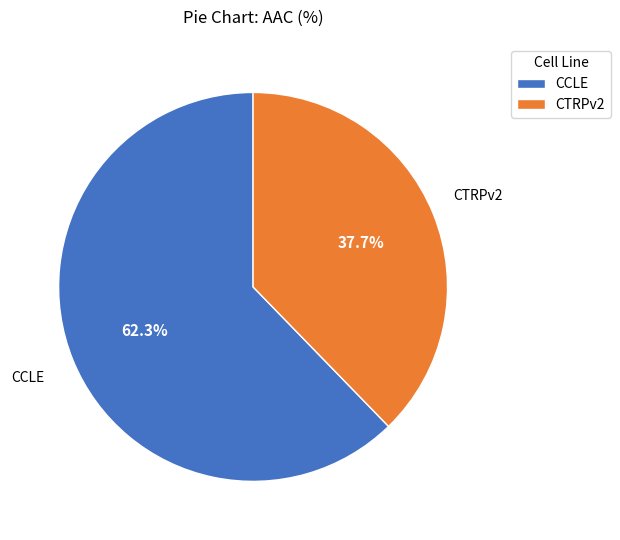

Does any single category account for the majority?

Yes